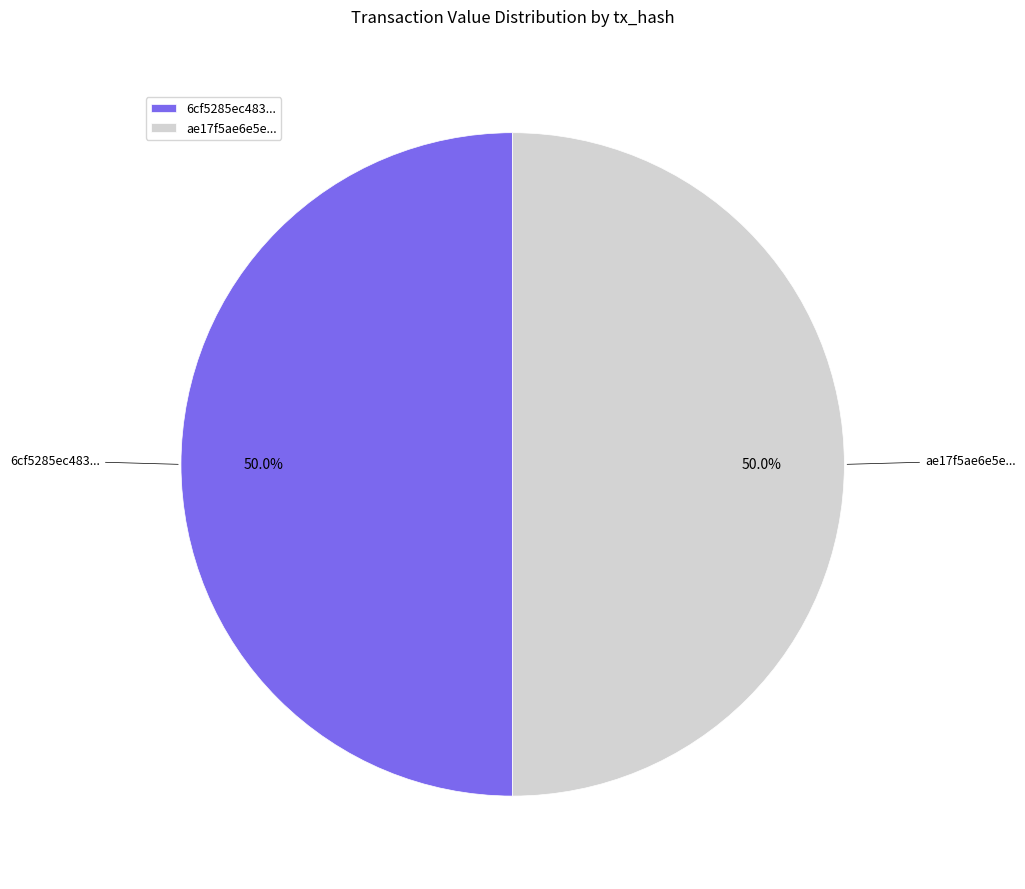

Approximately how many times larger is the value at ae17f5ae6e5e... compared to 6cf5285ec483...?

1.0